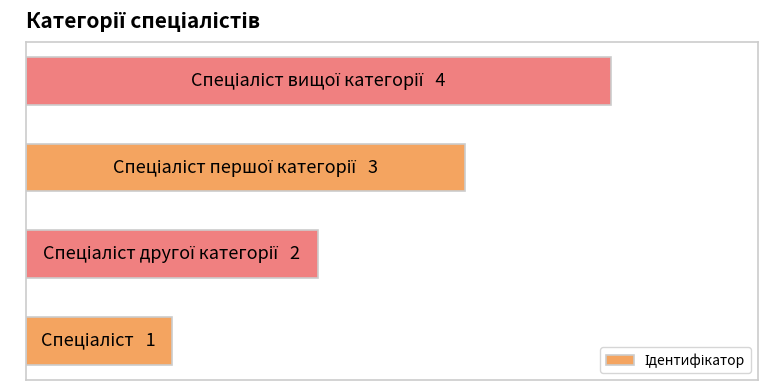

Does the chart contain any negative values?

No